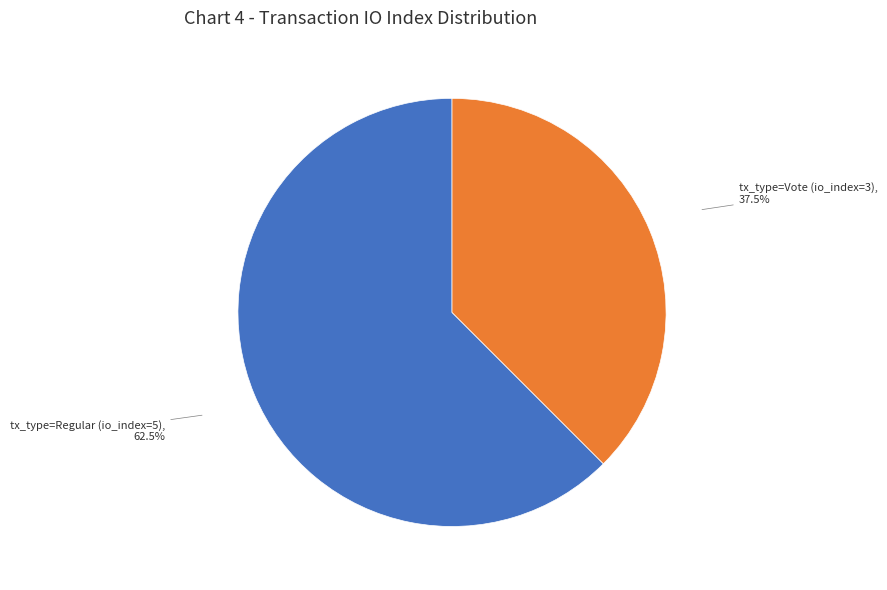

Combined, what portion of the pie is tx_type=Vote (io_index=3) and tx_type=Regular (io_index=5)?

100.0%